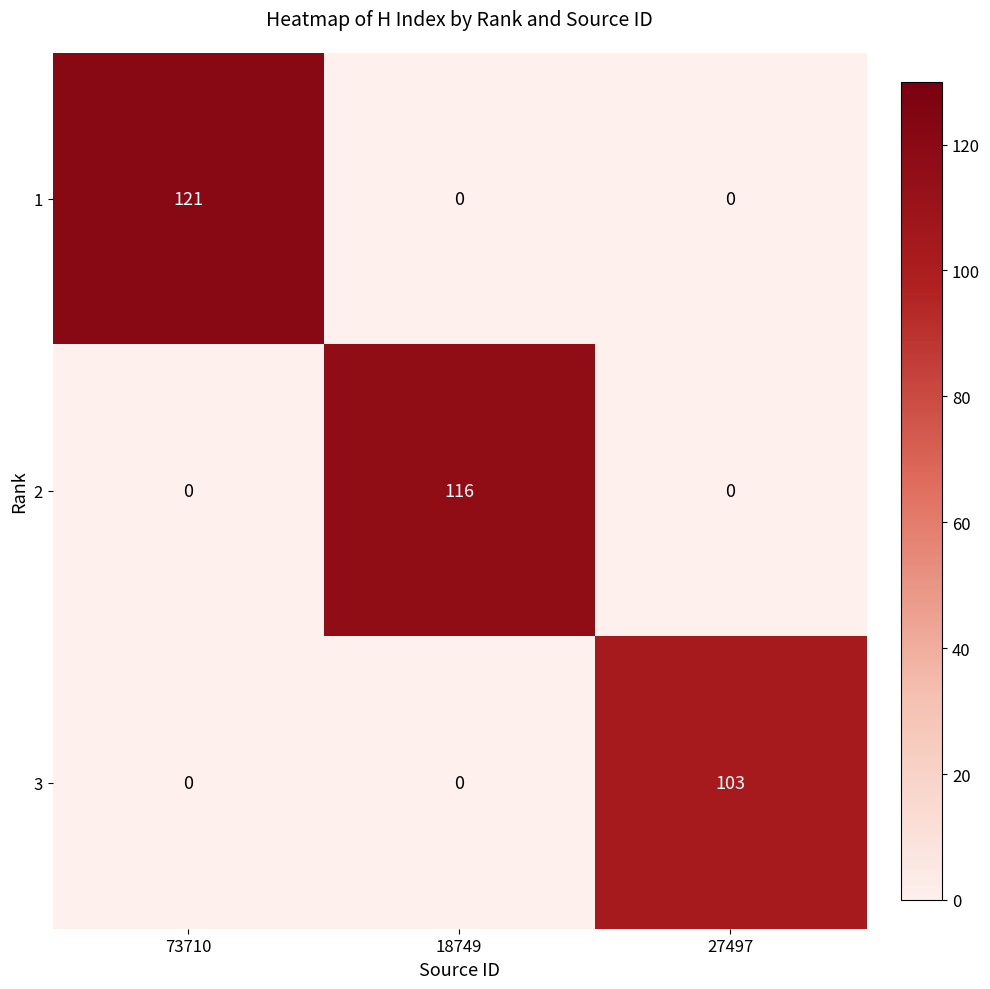

What is the greatest value displayed?

121